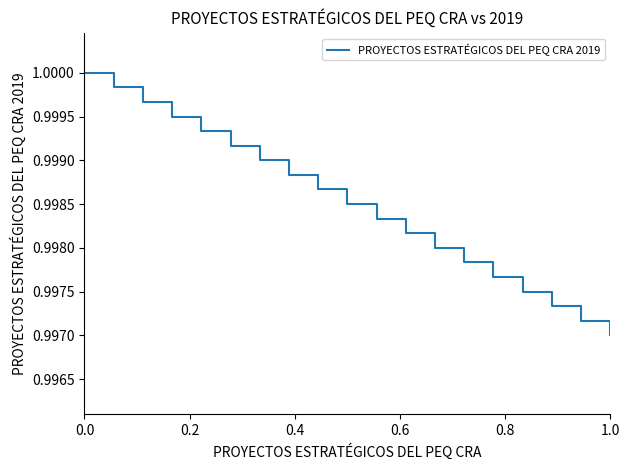

What is the sum of all values?

19.0